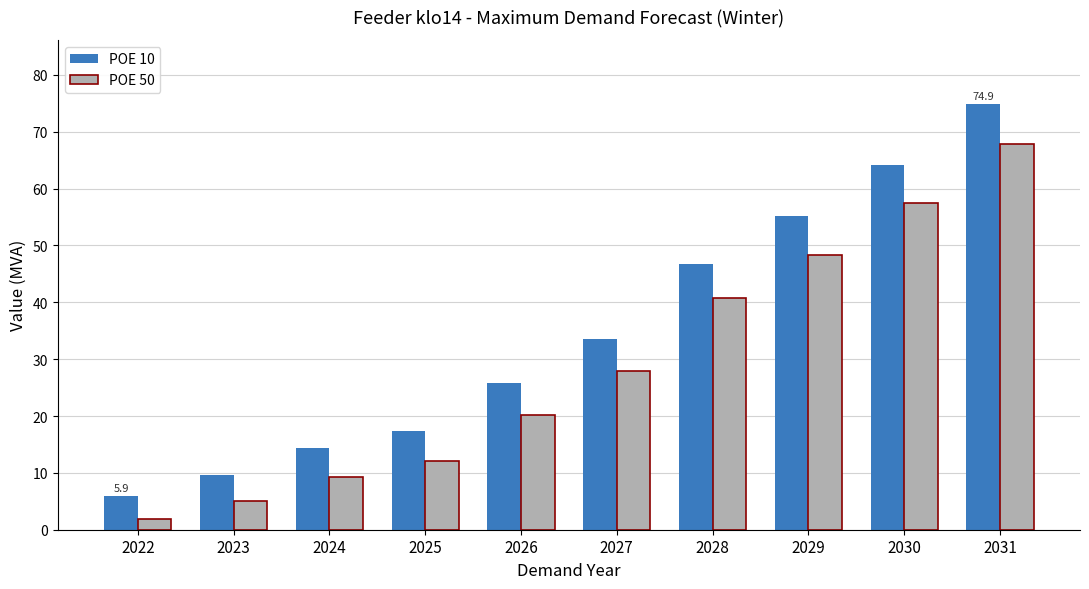

Which series has the largest total across all categories?

POE 10